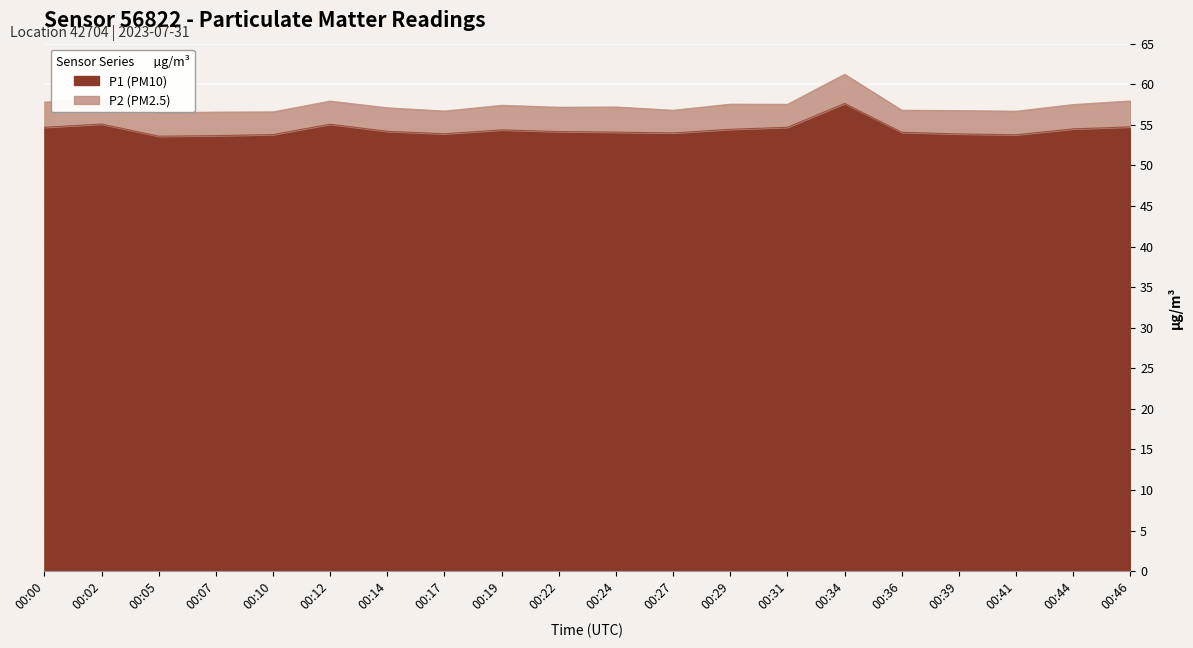

Which label corresponds to the largest value in the chart?

00:34